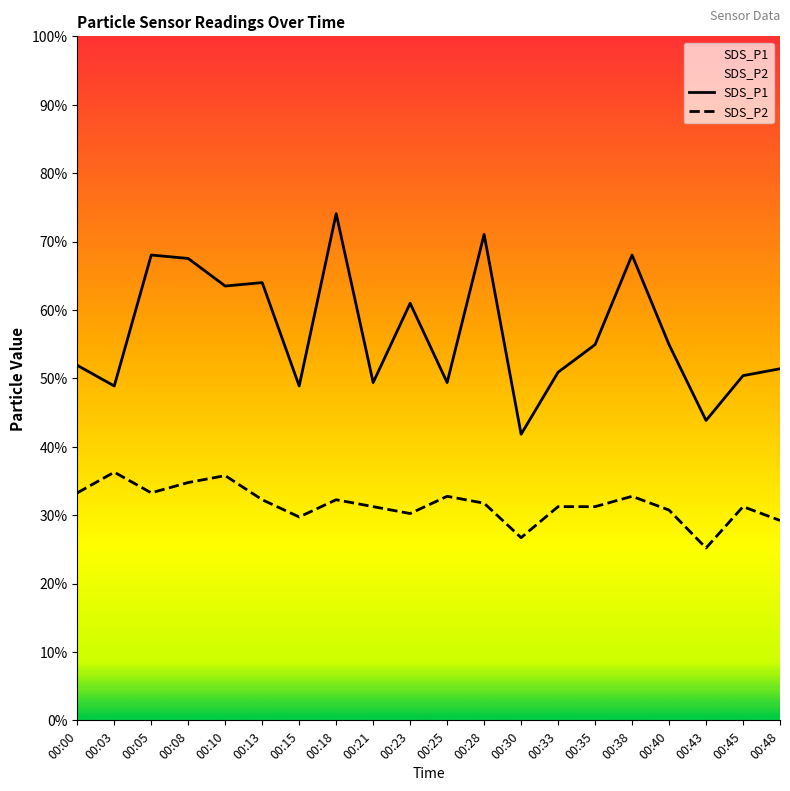

True or false: SDS_P2 and SDS_P1 intersect in this chart.

False